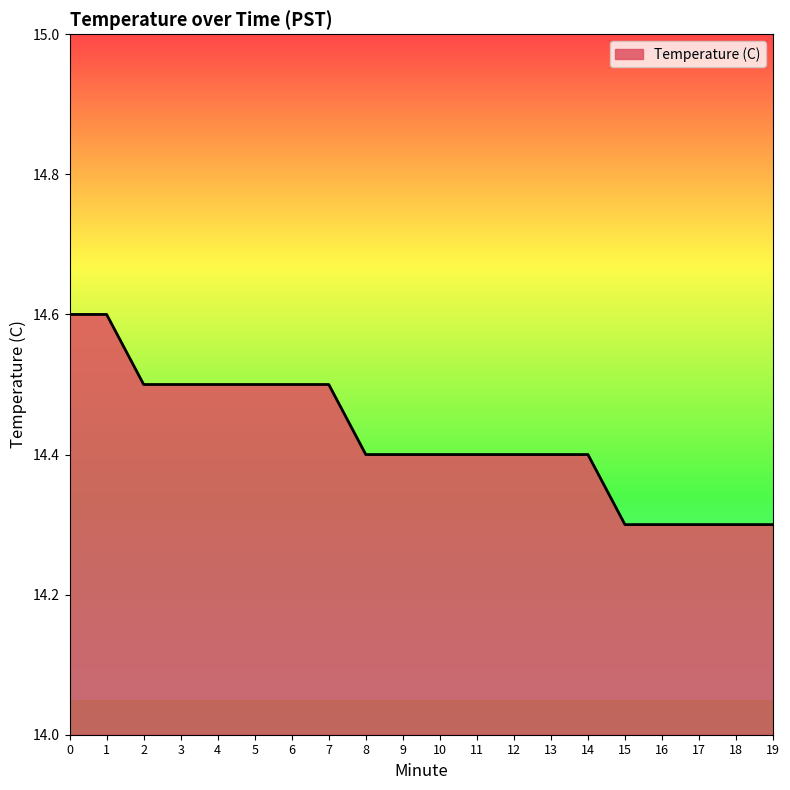

Approximately how many times larger is the value at 7 compared to 16?

1.0